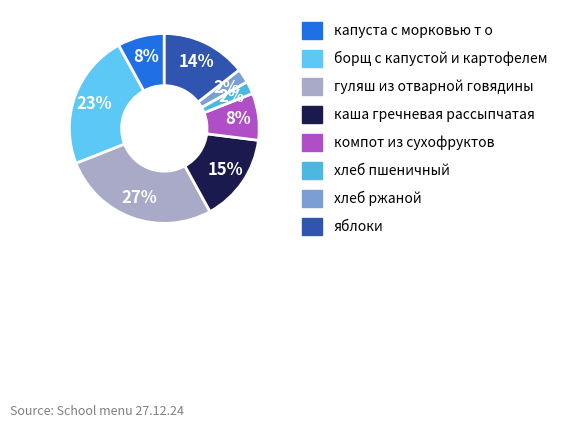

Between каша гречневая рассыпчатая and капуста с морковью т о, which is larger?

каша гречневая рассыпчатая